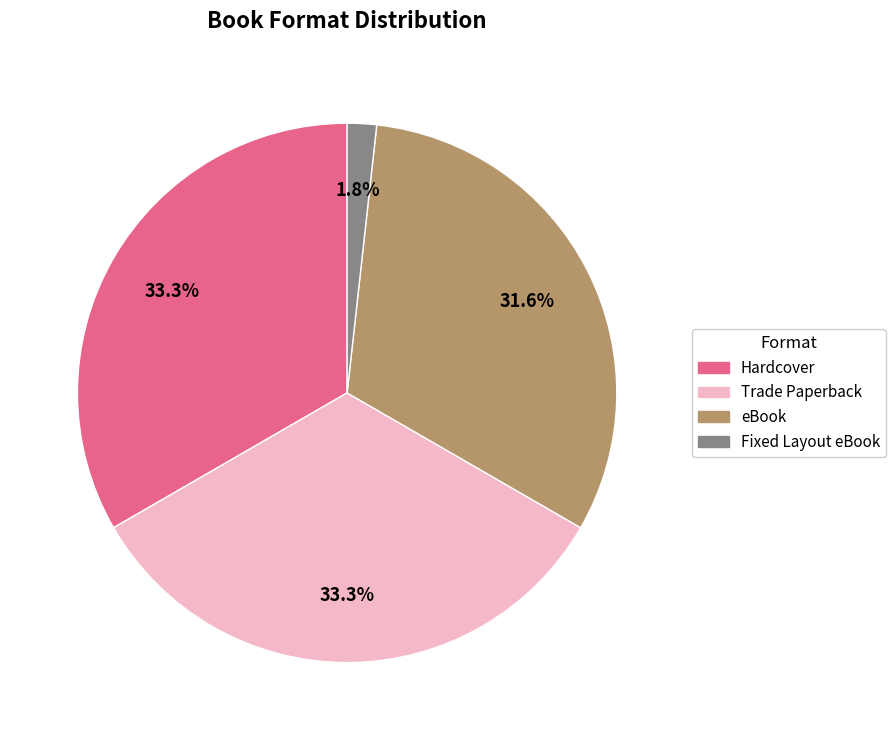

To the nearest percent, what percentage of the pie is eBook?

32%